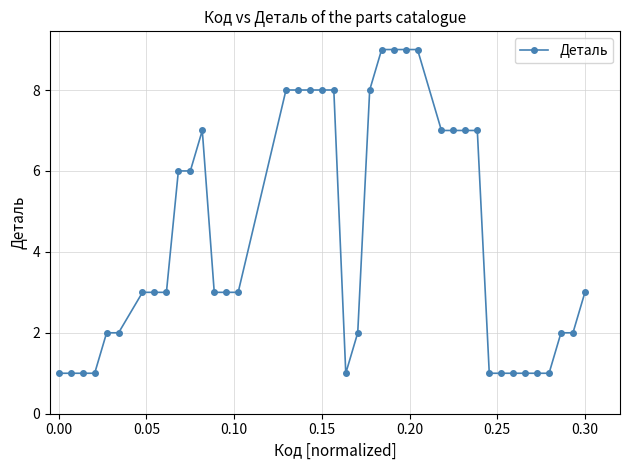

What is the maximum value shown in the chart?

9